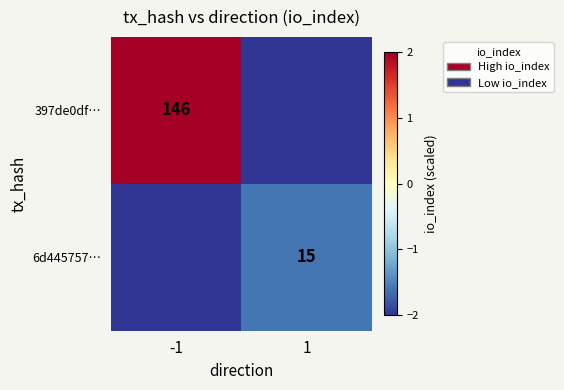

Is it true that 6d445757… equals 21 at 1?

False